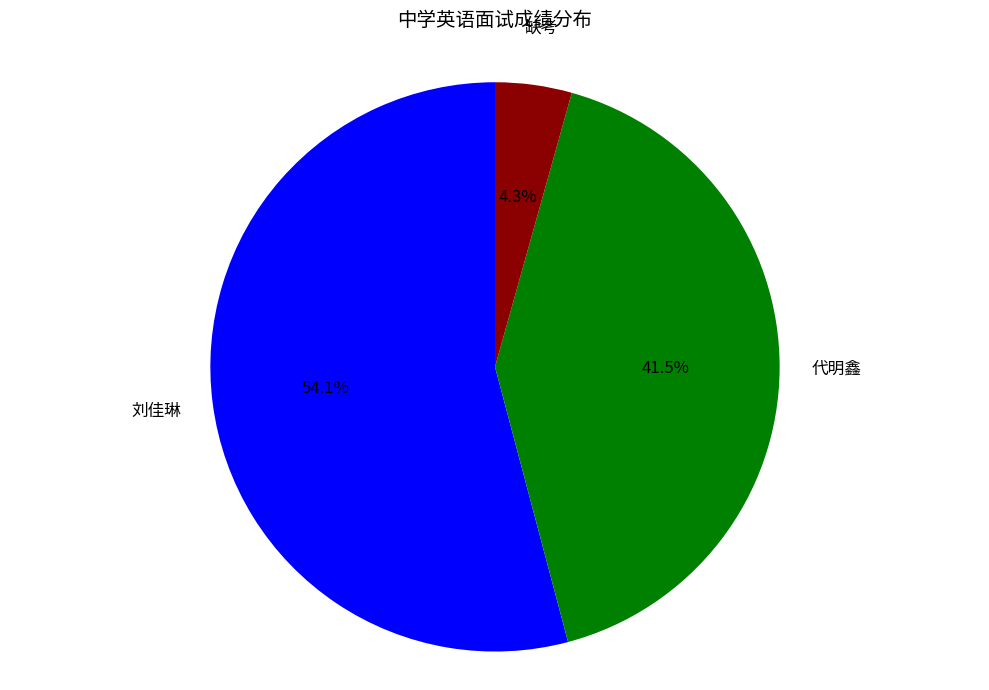

Is the sum of 刘佳琳 and 代明鑫 greater than half?

Yes